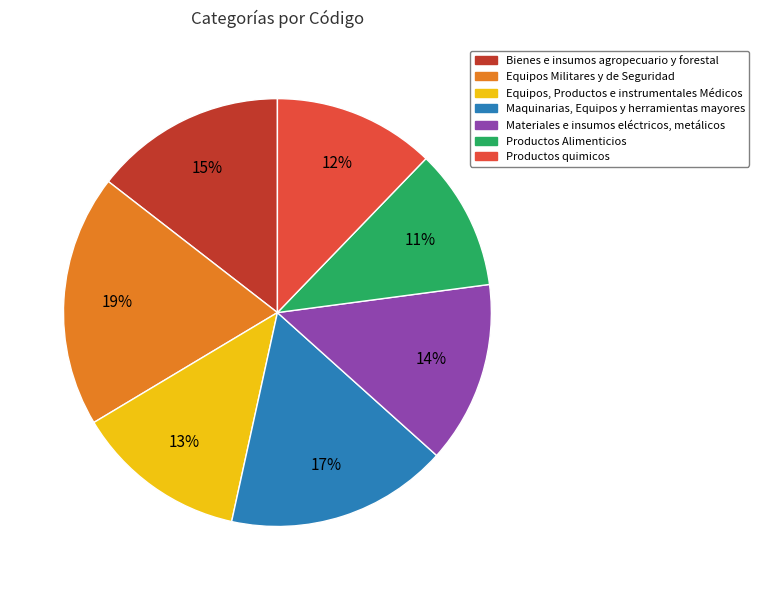

Approximately how many times larger is the value at Productos quimicos compared to Materiales e insumos eléctricos, metálicos?

0.9